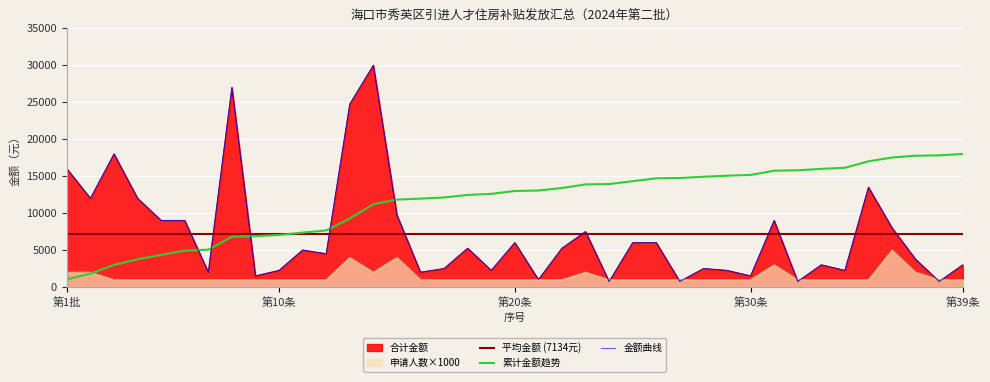

Between 39 and 23, which is larger?

23